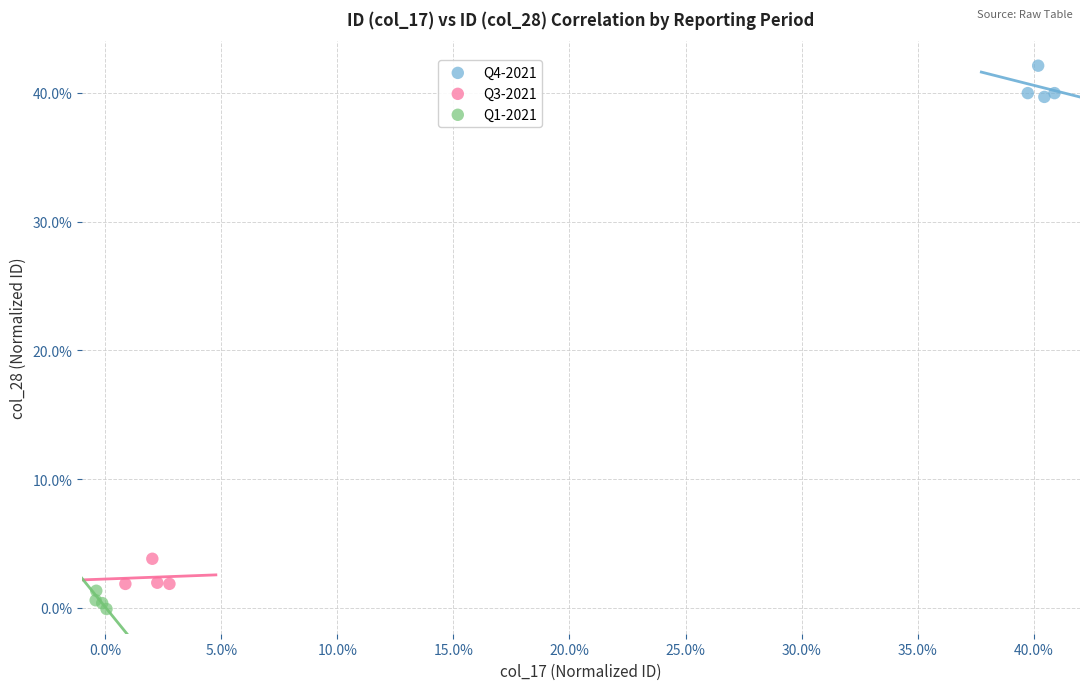

Which series reaches the maximum Y coordinate?

Q4-2021